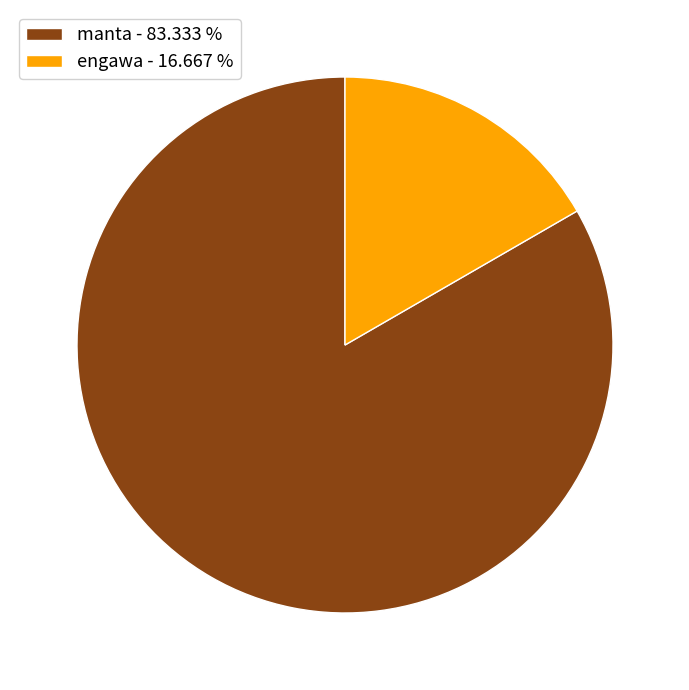

What is the majority slice?

manta - 83.333 %